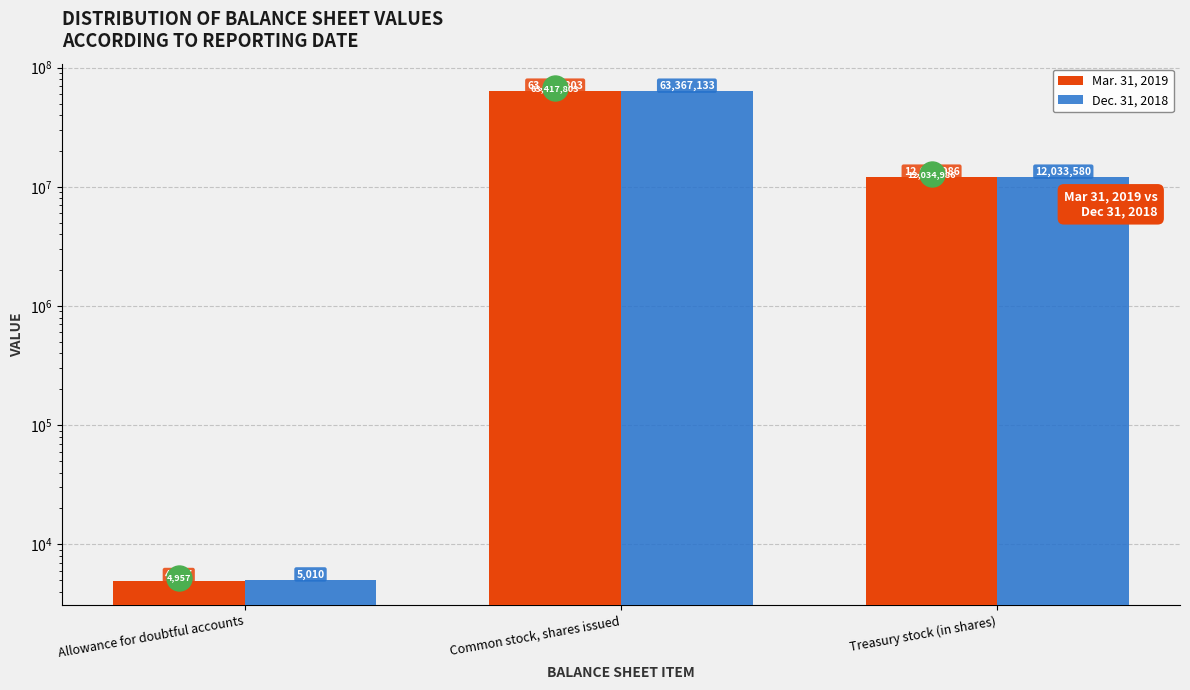

Which has a higher value, Common stock, shares issued or Allowance for doubtful accounts?

Common stock, shares issued